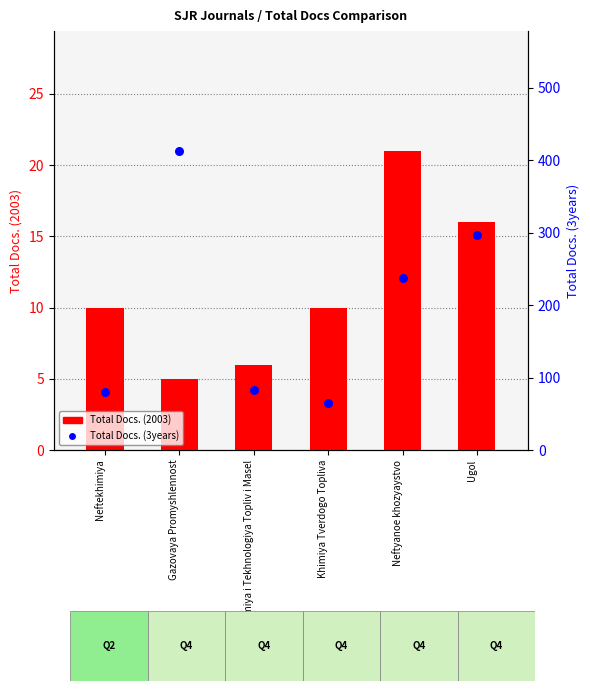

What are all the series names shown in the legend?

Total Docs. (2003), Total Docs. (3years)